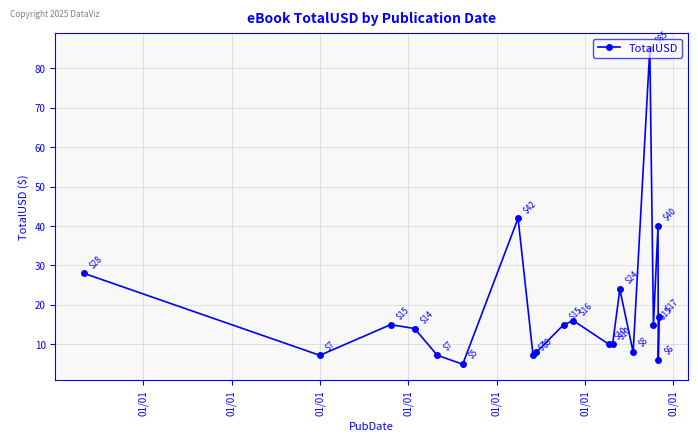

How many points are higher than both their immediate neighbors (excluding endpoints)?

6